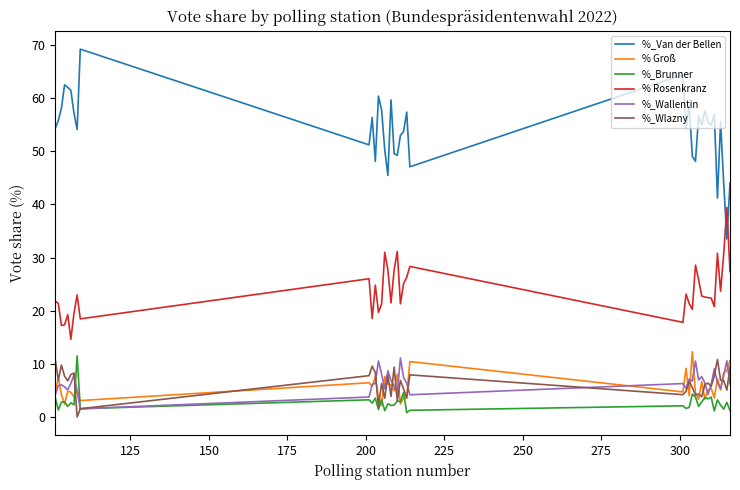

Which series has the widest spread of values?

%_Van der Bellen